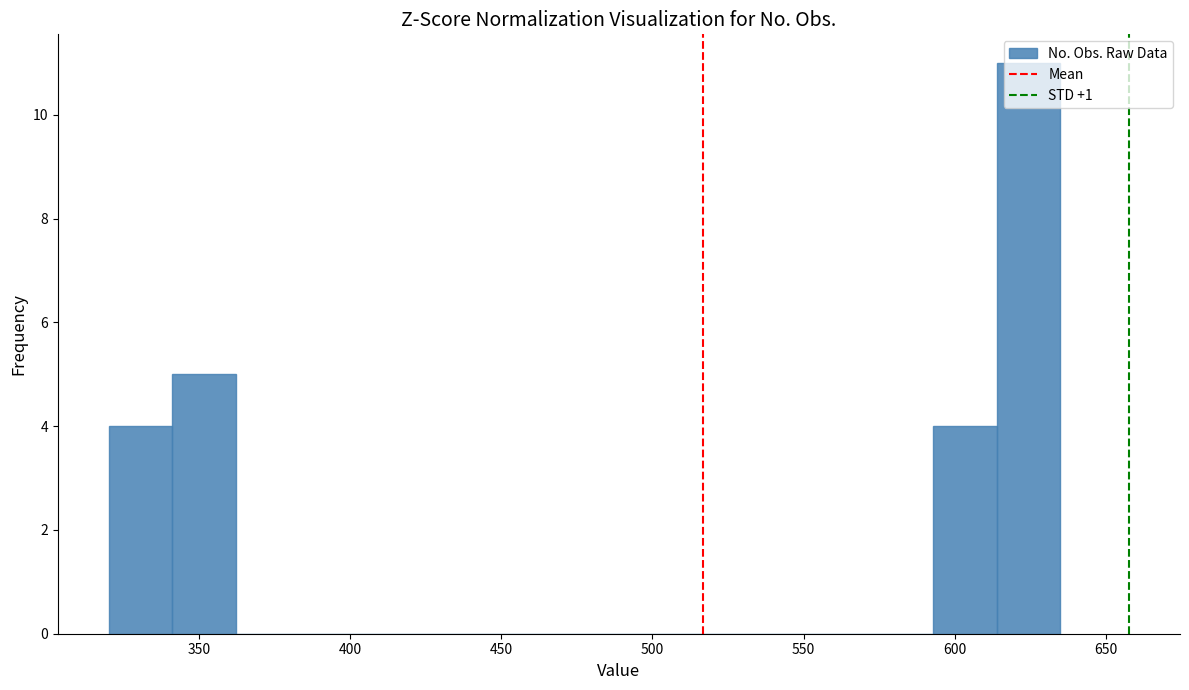

Reading left to right, transcribe this chart: for each bar, give the range it covers on the x-axis and its height. Neither the bar edges nor the heights are printed on the chart, so give them approximately, as read against the axes.

320 to 341: 4
341 to 362: 5
362 to 383: 0
383 to 404: 0
404 to 425: 0
425 to 446: 0
446 to 467: 0
467 to 488: 0
488 to 509: 0
509 to 530: 0
530 to 551: 0
551 to 572: 0
572 to 593: 0
593 to 614: 4
614 to 635: 11